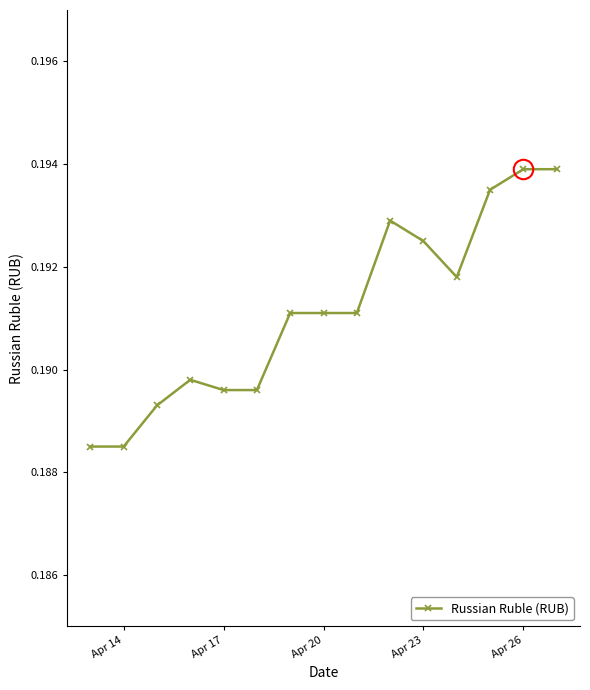

How many categories are shown in the chart?

15